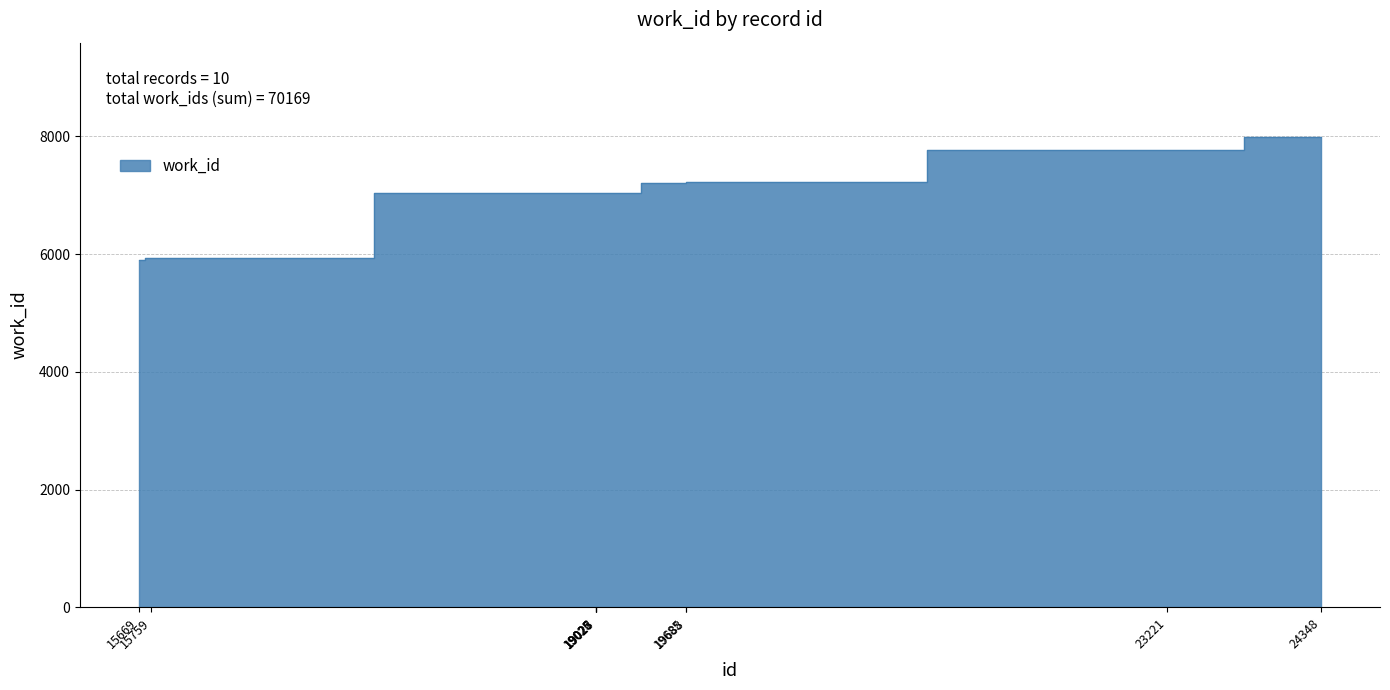

At which label is the value closest to 6948?

19025